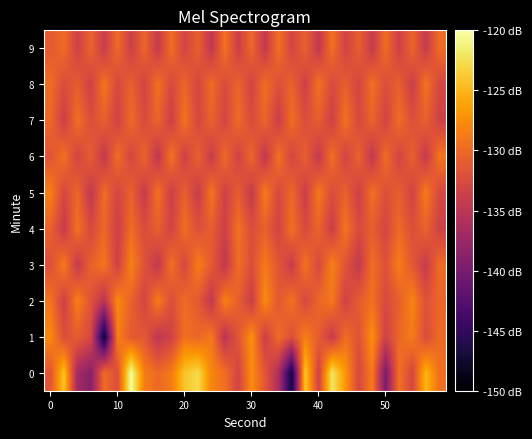

Count the number of categories in the chart.

30